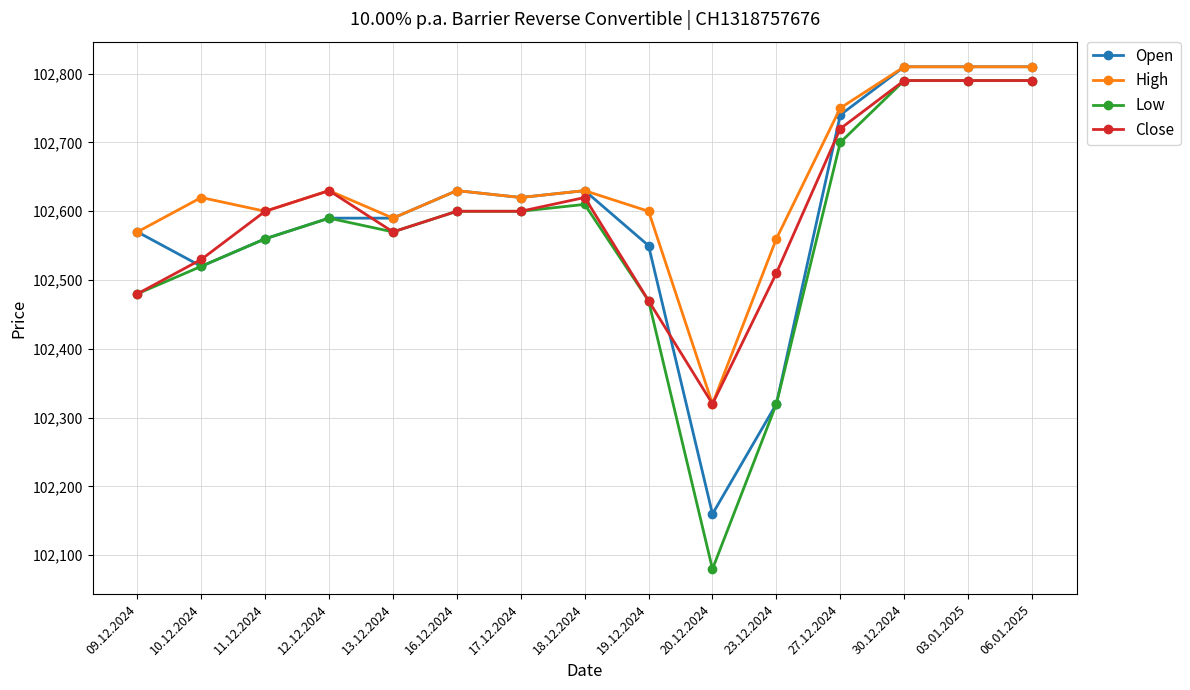

What is the maximum value shown in the chart?

102810